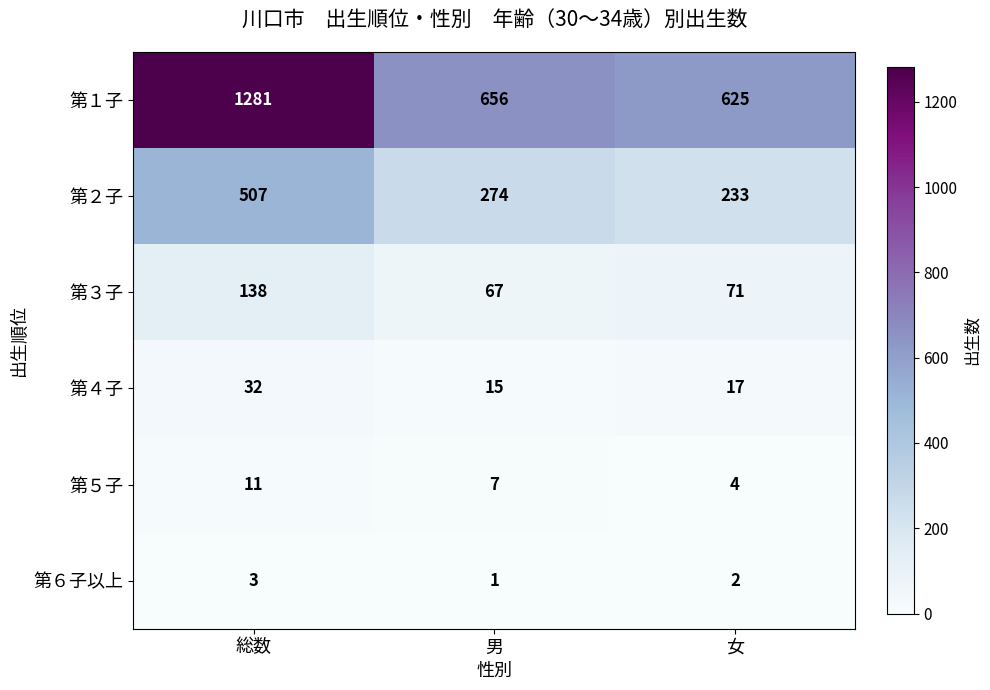

How many distinct data groups are displayed?

6